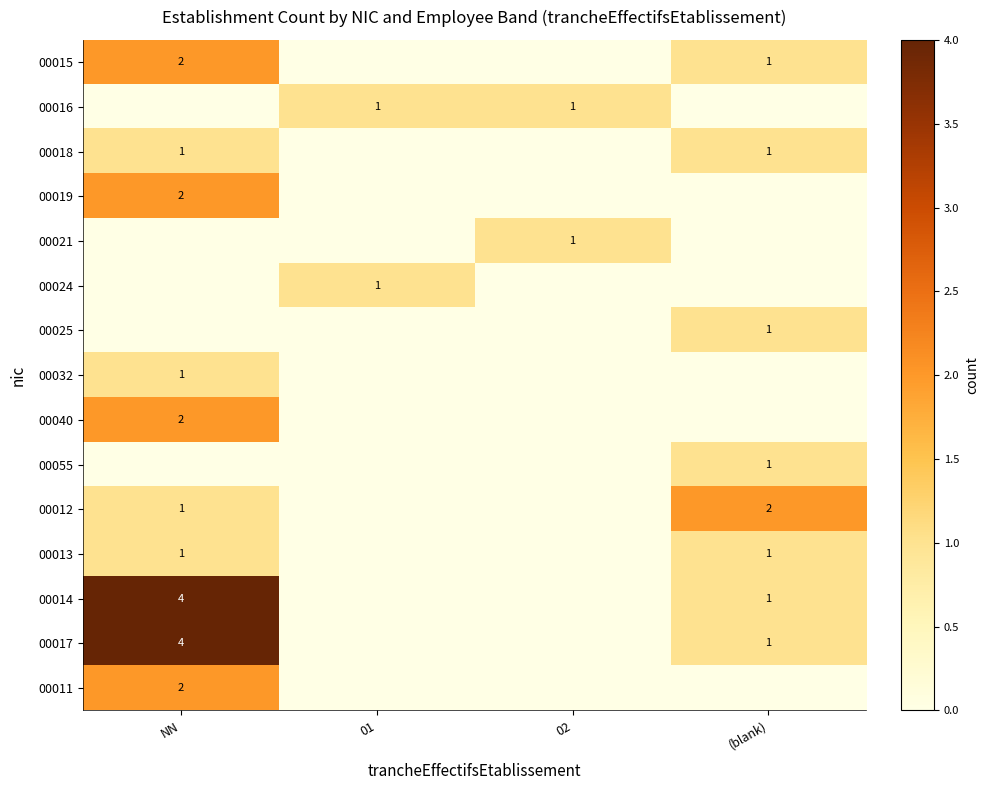

Between 02 and NN, which is larger?

NN